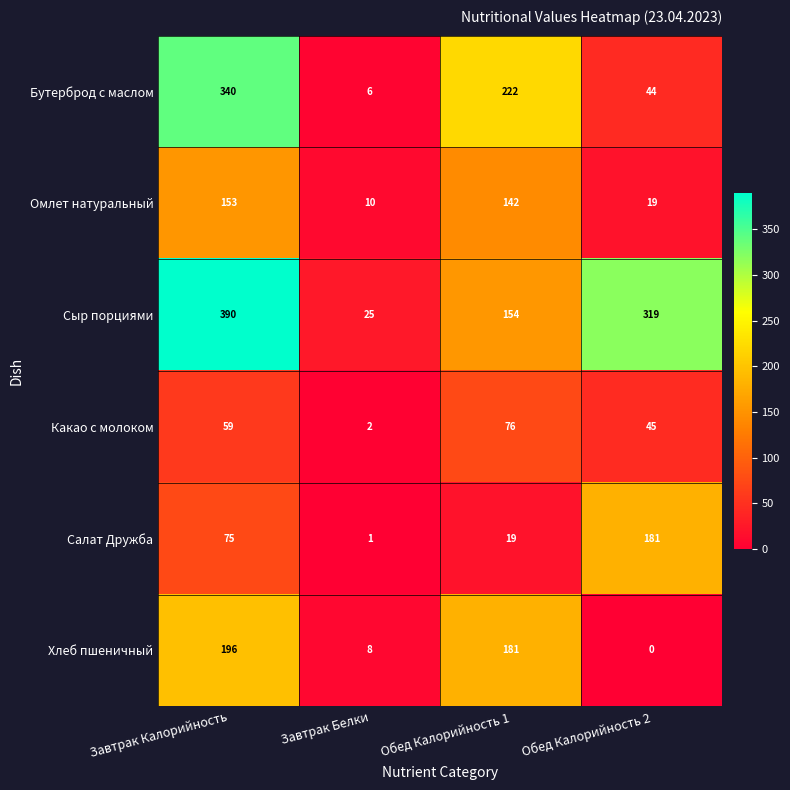

How many distinct data groups are displayed?

6